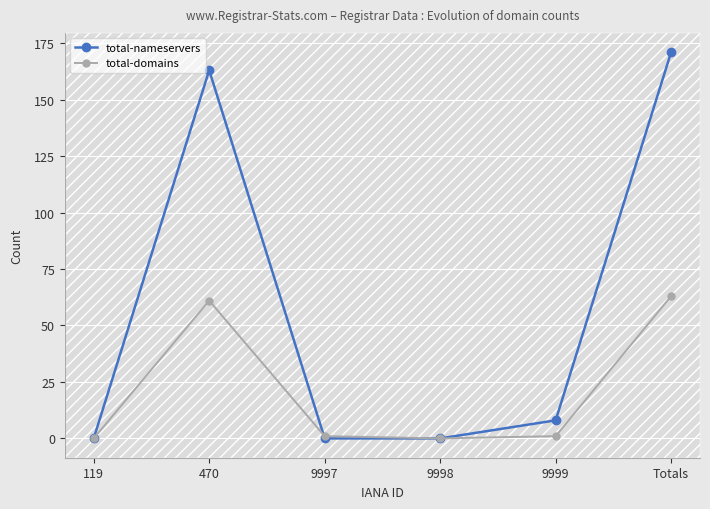

The total-domains series shows 0 at 119. True or false?

True